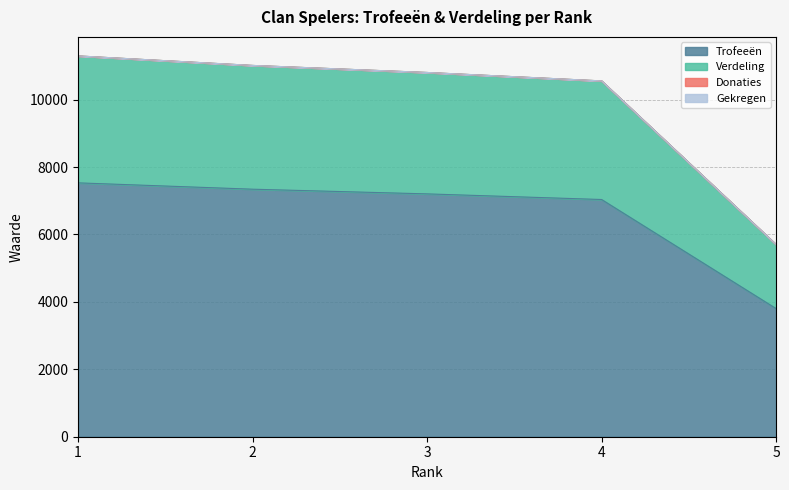

What is the spread (max minus min) of values at 1?

3765